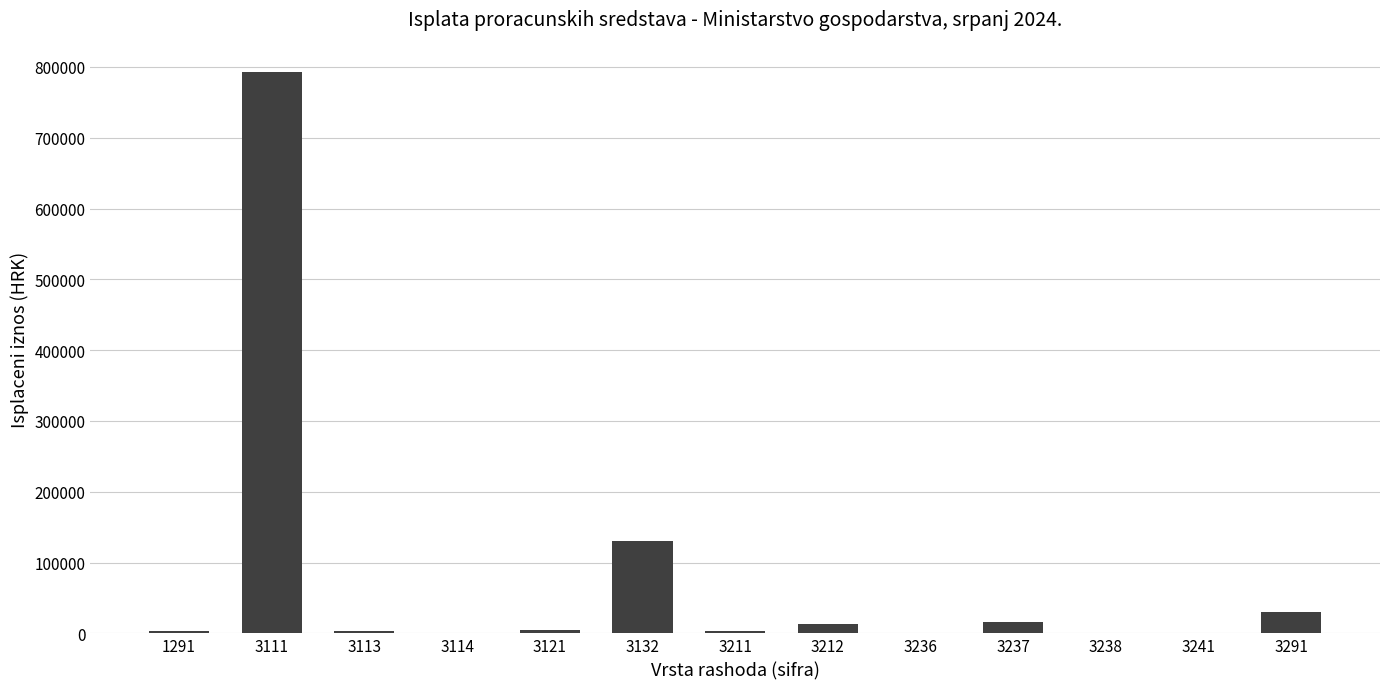

The value at 3291 is 29835.8. True or false?

True